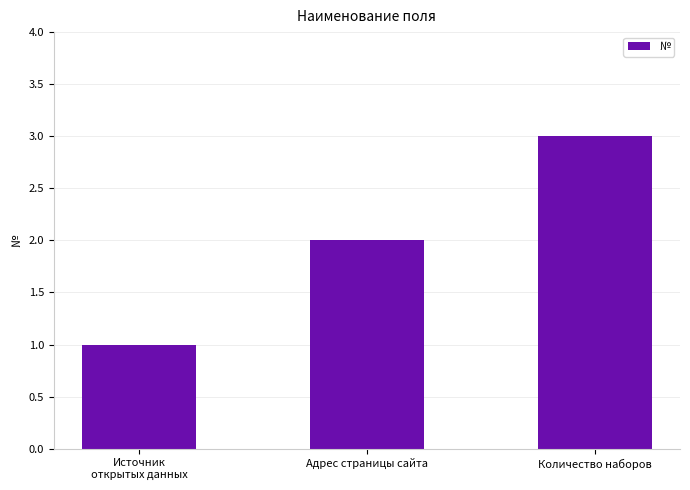

Reading left to right, what are all the values shown in this chart?

Источник
открытых данных=1	Адрес страницы сайта=2	Количество наборов=3